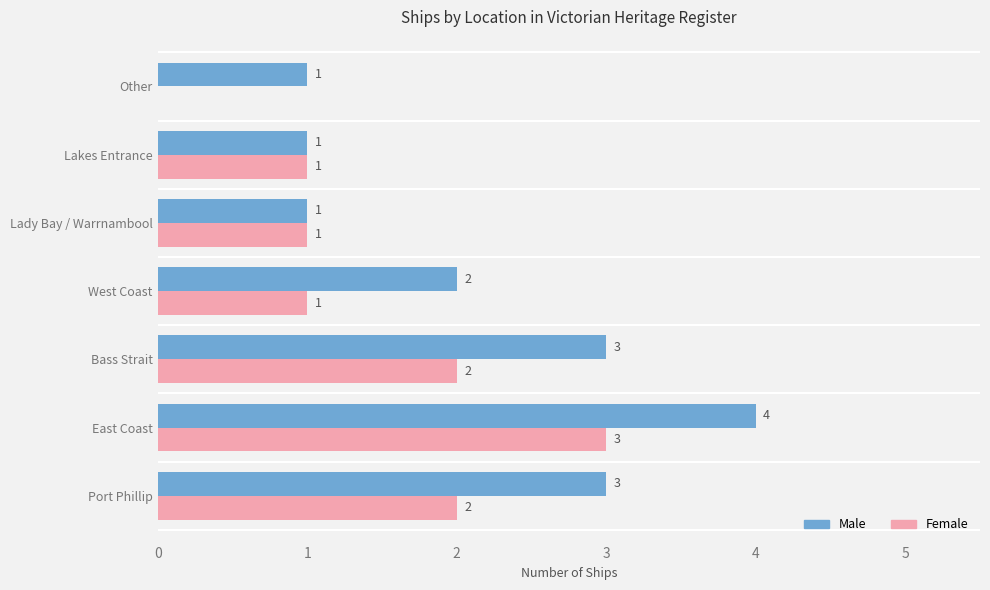

True or false: Male has a value of 4 at East Coast.

True